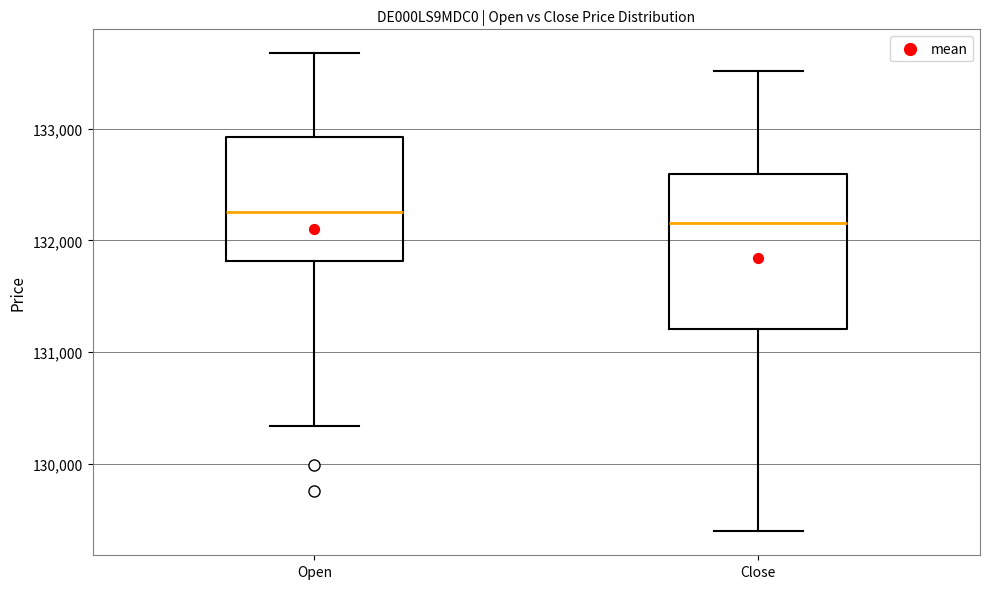

Comparing the boxes themselves (not the whiskers), which one is the tallest?

Close